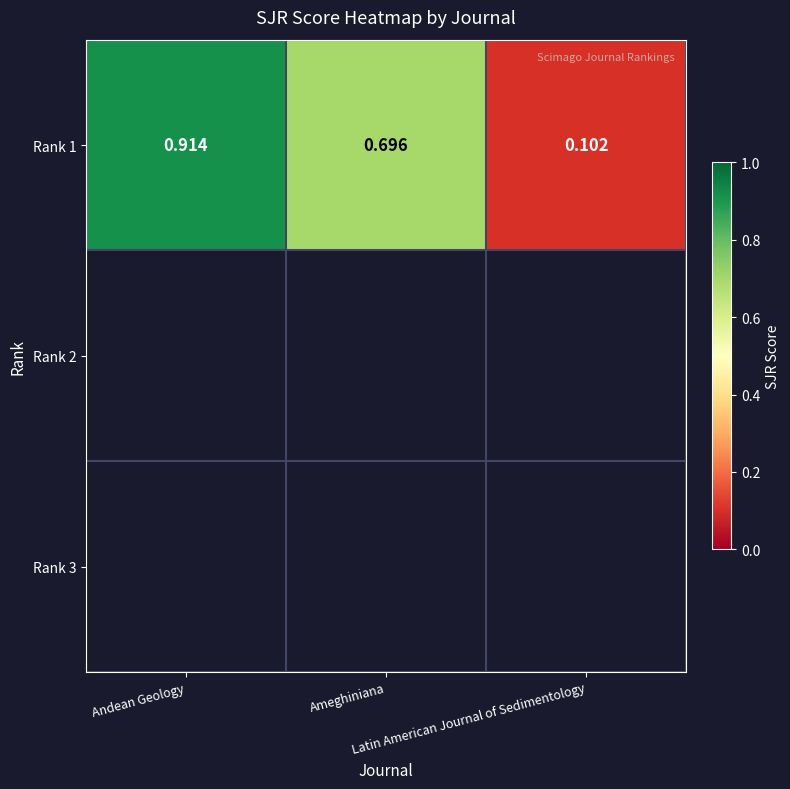

How many data points does each series have?

3